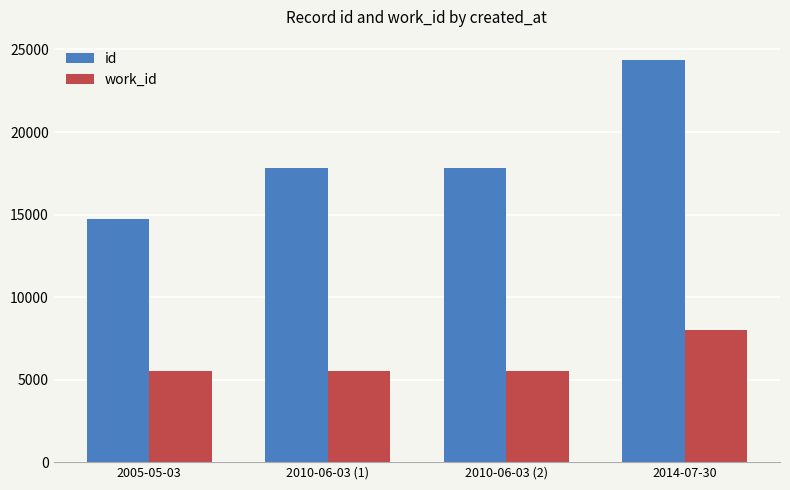

The value of id at 2005-05-03 is 3016. True or false?

False